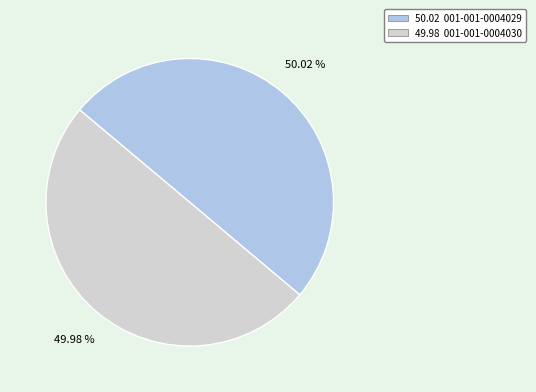

Rank the categories by value from highest to lowest.

001-001-0004029, 001-001-0004030